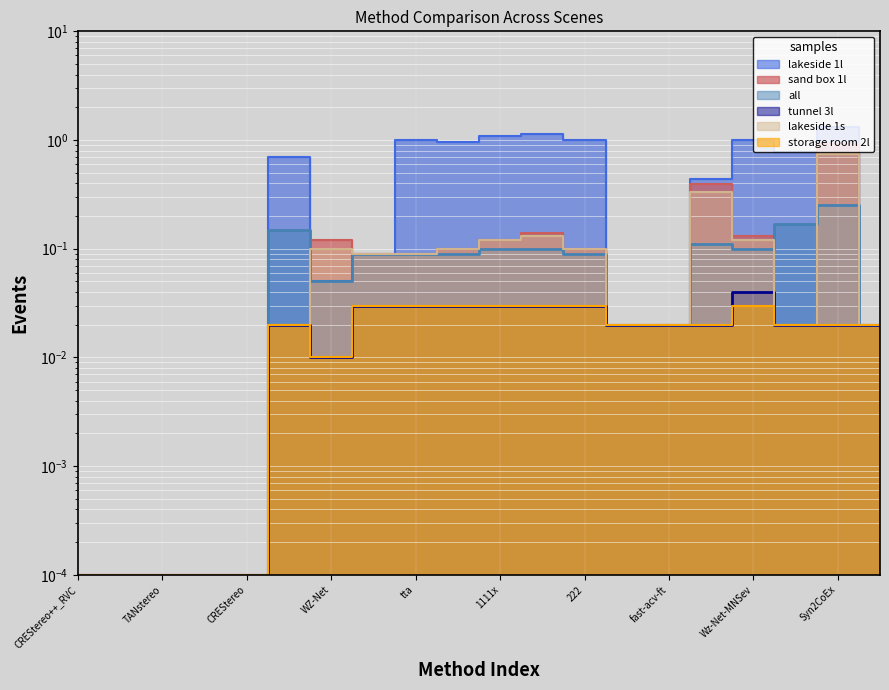

What are all the series names shown in the legend?

lakeside 1l, sand box 1l, all, tunnel 3l, lakeside 1s, storage room 2l